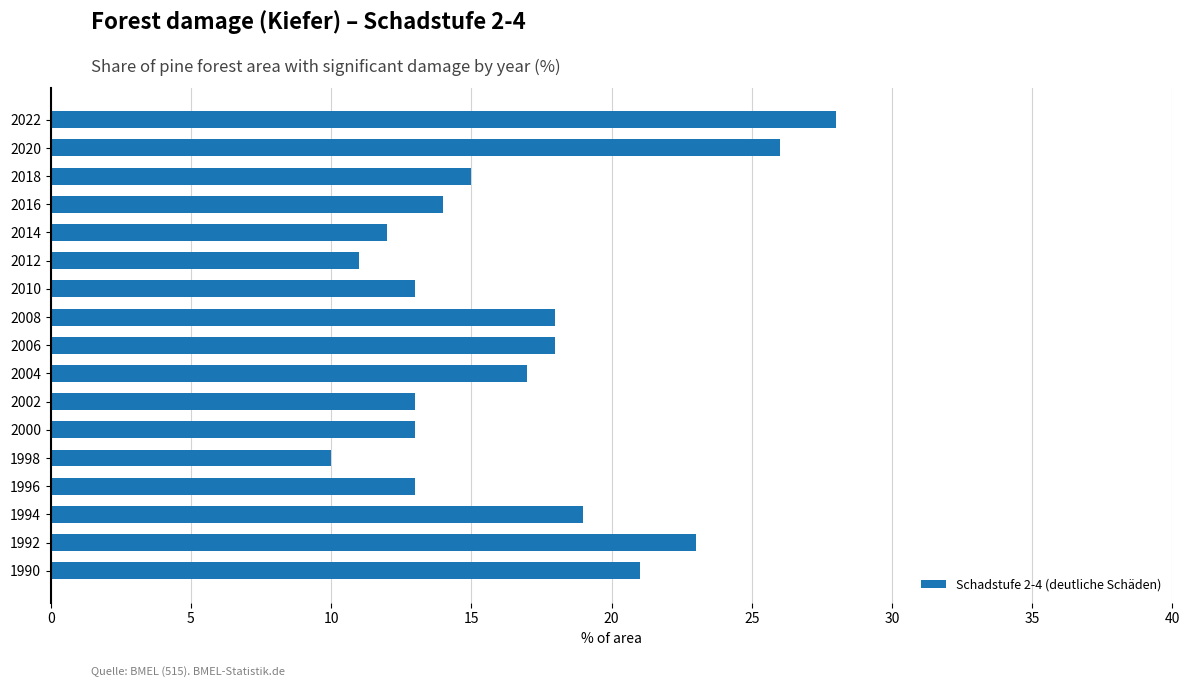

What is the average value?

17